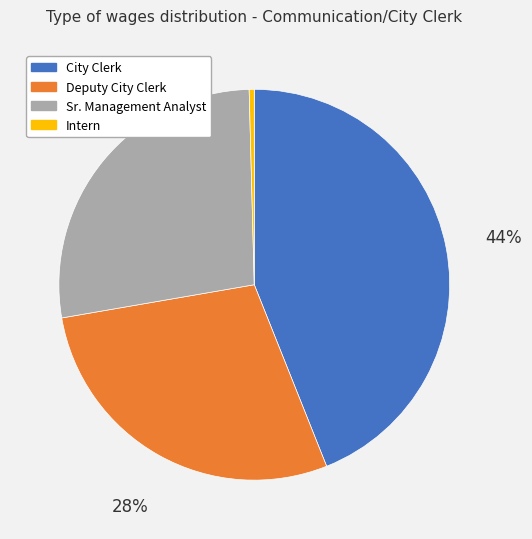

True or false: Deputy City Clerk accounts for 22% of the total.

False